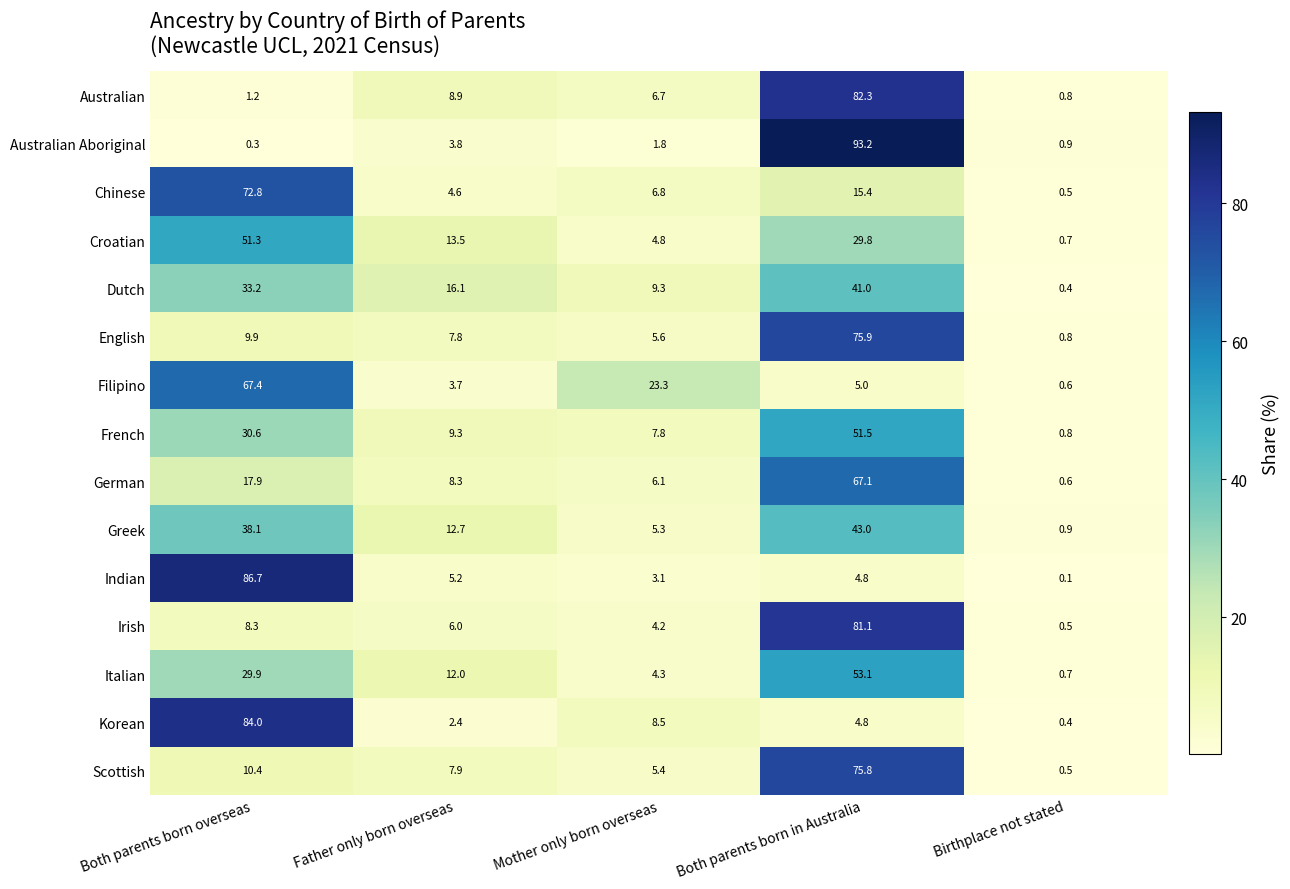

What is the total value across all series at Mother only born overseas?

103.0